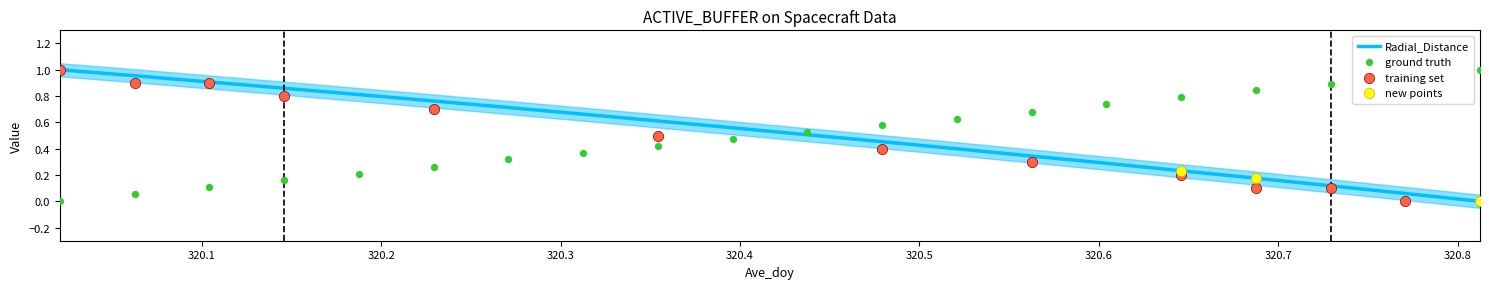

Which series has the largest Y range (max minus min)?

Radial_Distance